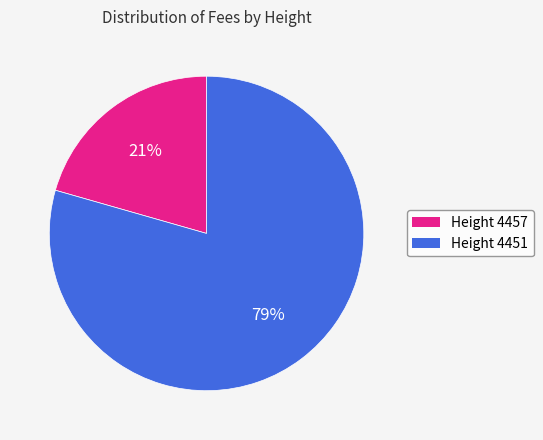

To the nearest percent, what is the average slice percentage?

50%